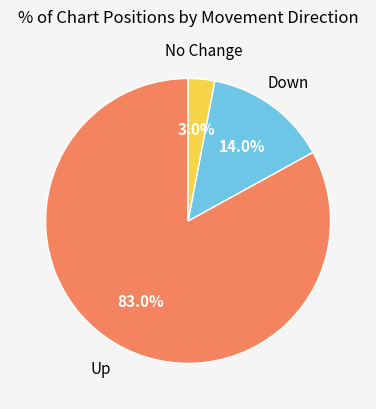

Combined, do Up and Down account for over 50%?

Yes